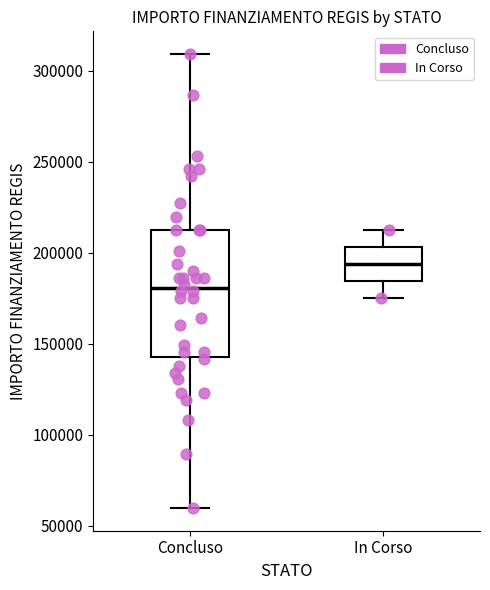

Reading left to right, transcribe this box plot: for each box, give where its median line is, the range the box spans, and where its two whiskers end, as read against the y-axis. The values are not printed on the chart, so give them approximately, as read against the axis.

Concluso: median 180000, box 145000 to 210000, whiskers 60000 to 310000
In Corso: median 195000, box 185000 to 205000, whiskers 175000 to 210000